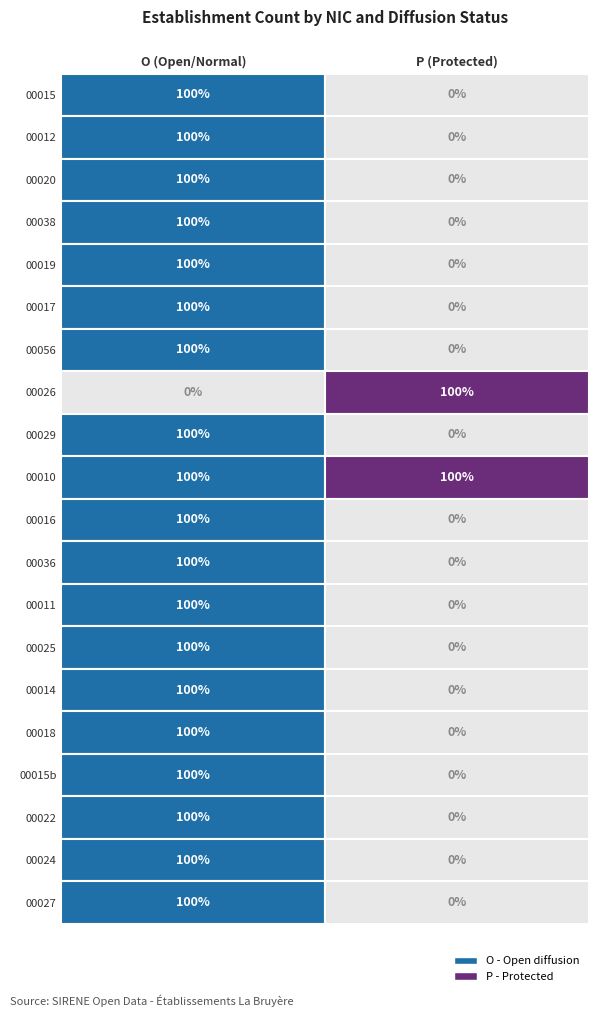

Reading left to right, extract all data points from this chart.

00015: O=1	P=0
00012: O=1	P=0
00020: O=1	P=0
00038: O=1	P=0
00019: O=1	P=0
00017: O=1	P=0
00056: O=1	P=0
00026: O=0	P=1
00029: O=1	P=0
00010: O=1	P=1
00016: O=1	P=0
00036: O=1	P=0
00011: O=1	P=0
00025: O=1	P=0
00014: O=1	P=0
00018: O=1	P=0
00015b: O=1	P=0
00022: O=1	P=0
00024: O=1	P=0
00027: O=1	P=0